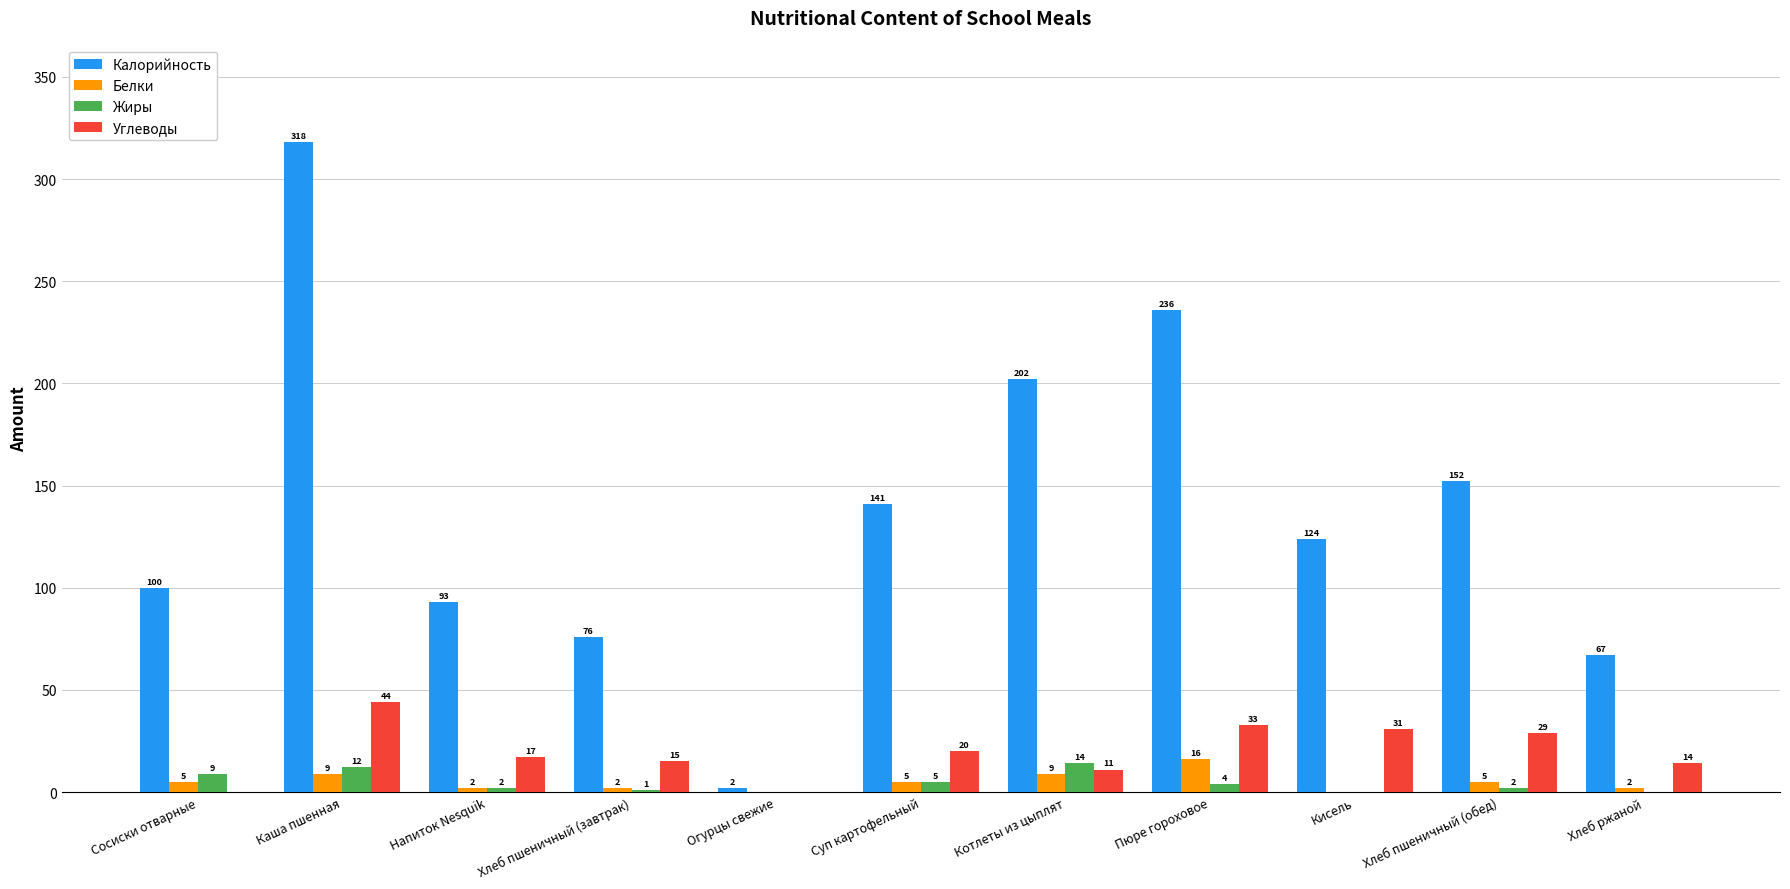

What is the total value across all series at Каша пшенная?

383